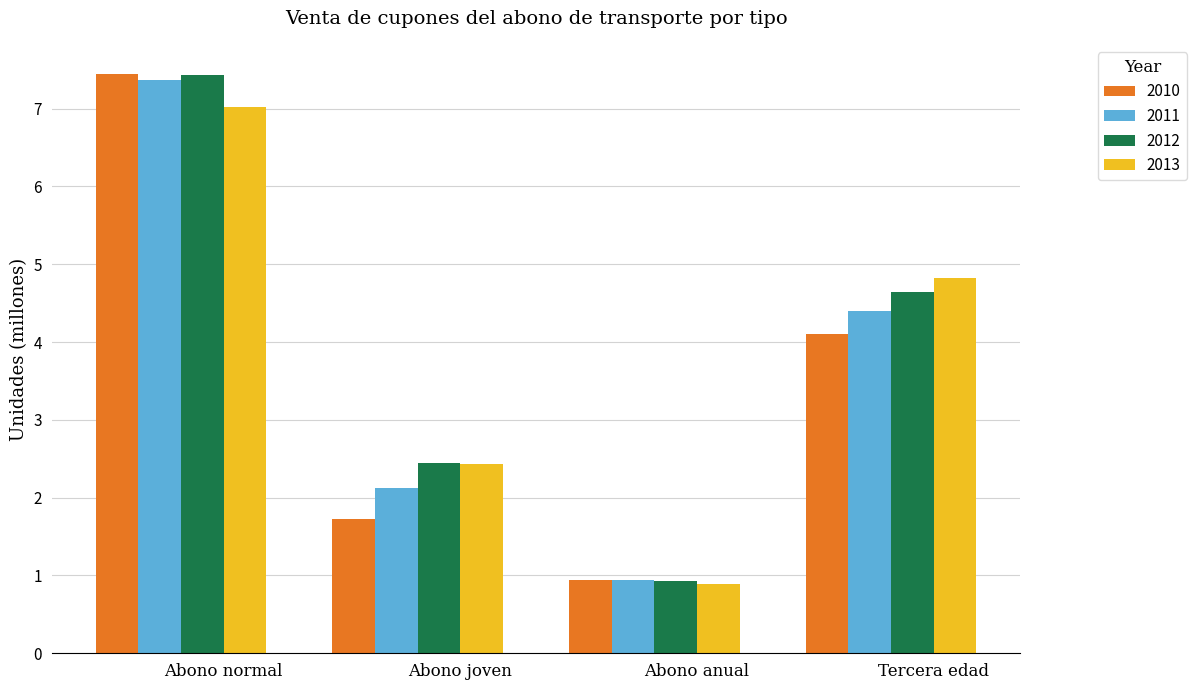

True or false: 2010 has a value of 4.1 at Tercera edad.

True